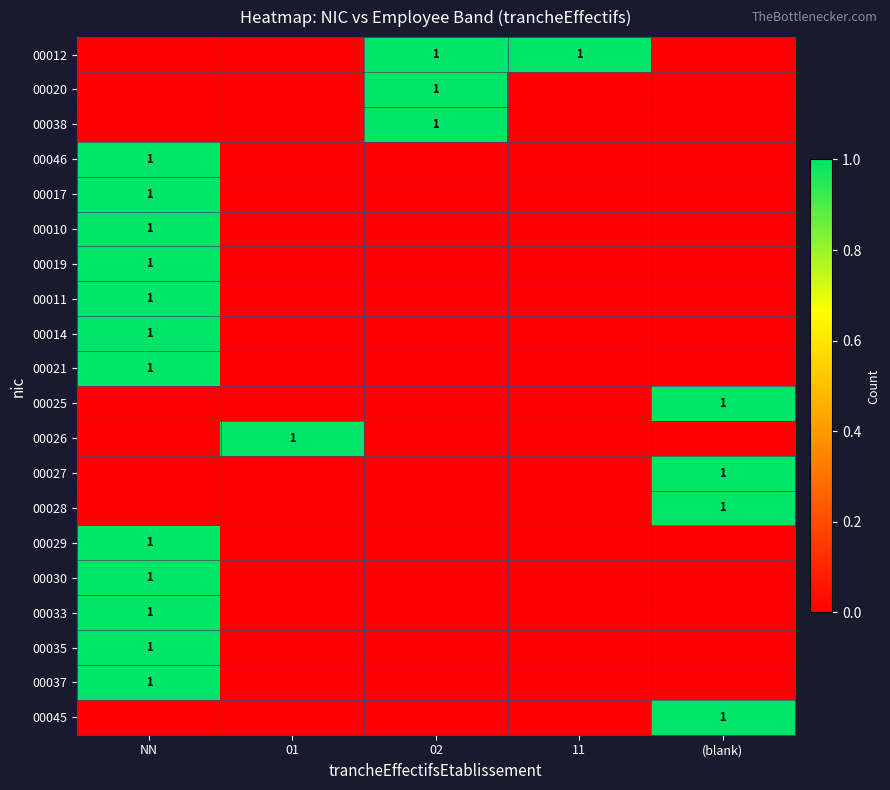

List the series in order of their peak value, lowest first.

00012, 00020, 00038, 00046, 00017, 00010, 00019, 00011, 00014, 00021, 00025, 00026, 00027, 00028, 00029, 00030, 00033, 00035, 00037, 00045